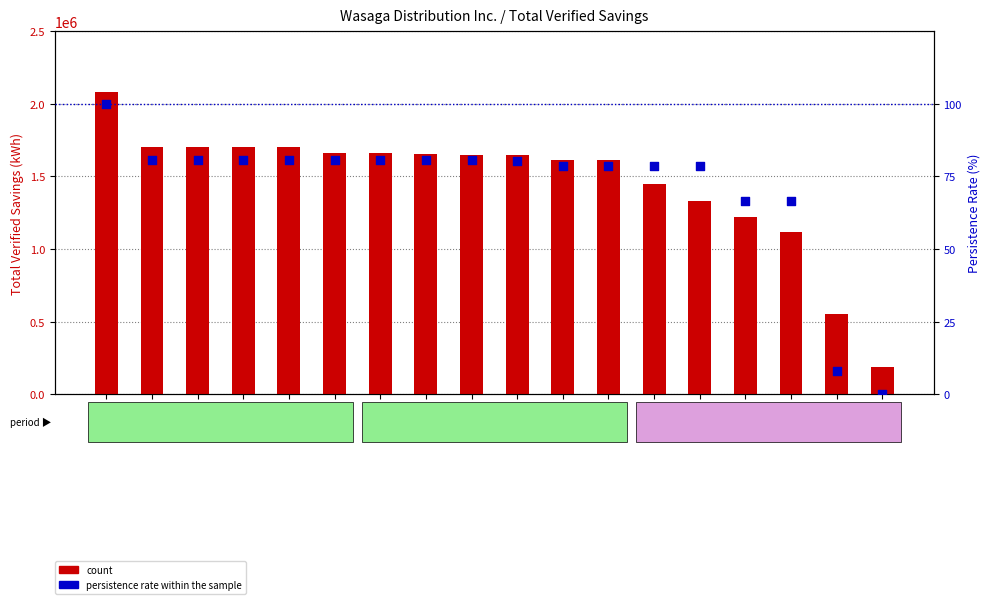

Which series contains the lowest Y value?

percentile rank within the sample